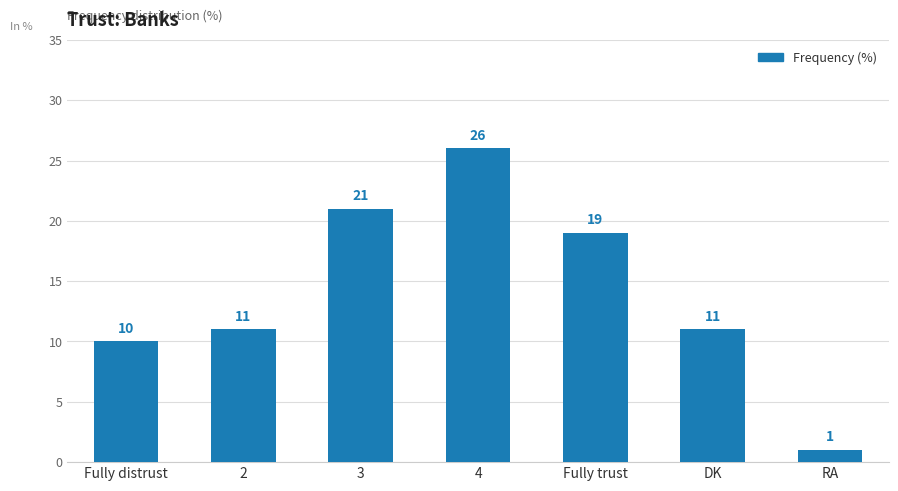

What is the approximate value at 3, to the nearest 5?

20